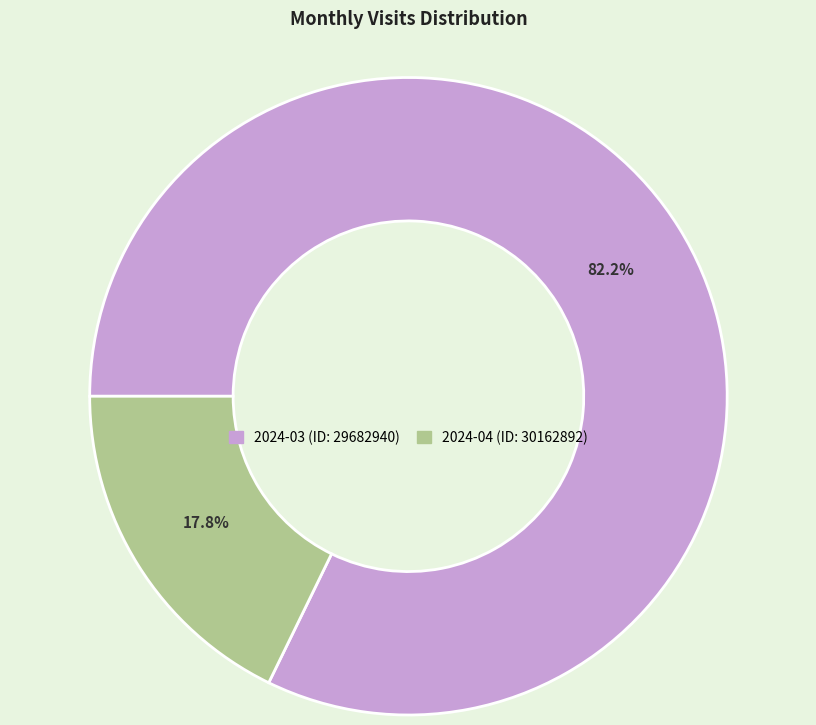

Rank the categories by value from lowest to highest.

2024-04 (ID: 30162892), 2024-03 (ID: 29682940)